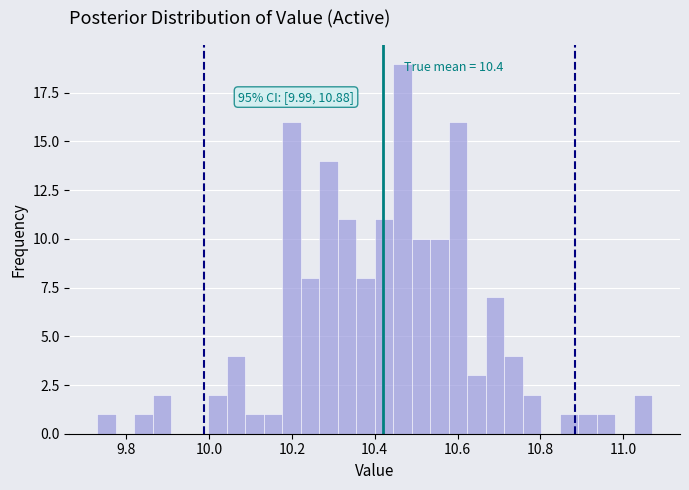

Around what value on the x-axis is the tallest bar? Give the approximate position of its centre, as read against the axis.

10.46